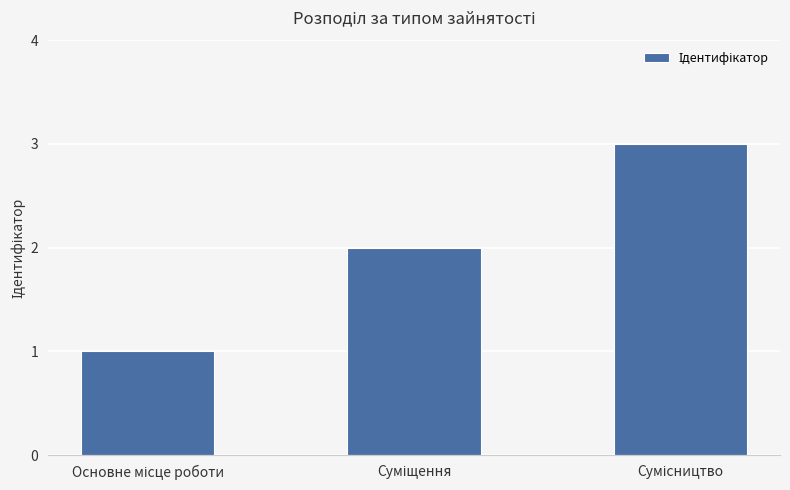

What is the maximum value shown in the chart?

3